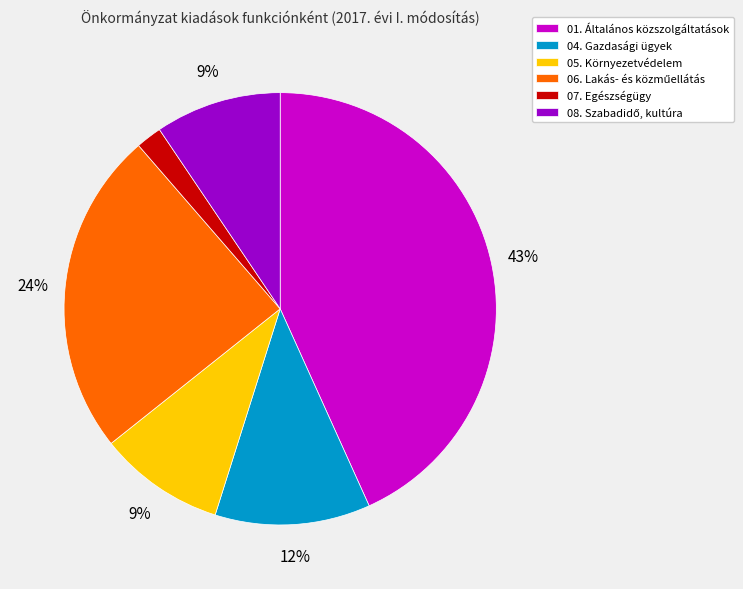

What is the largest slice in the pie chart?

01. Általános közszolgáltatások